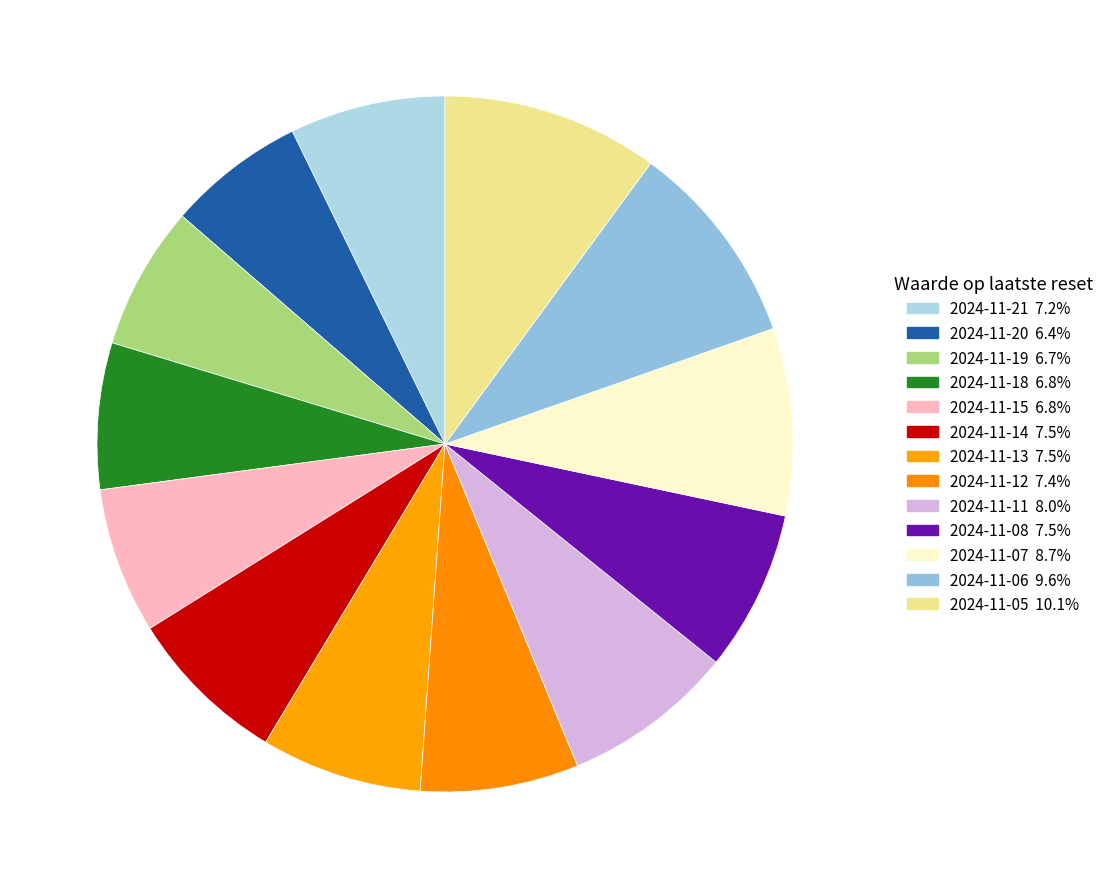

True or false: 2024-11-13 accounts for 14% of the total.

False